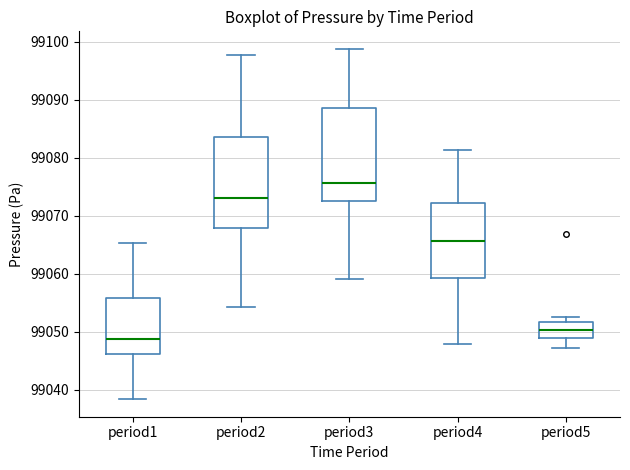

Where does the median line of the box for period5 sit on the y-axis? The values are not printed on the chart, so give them approximately, as read against the axis.

99050